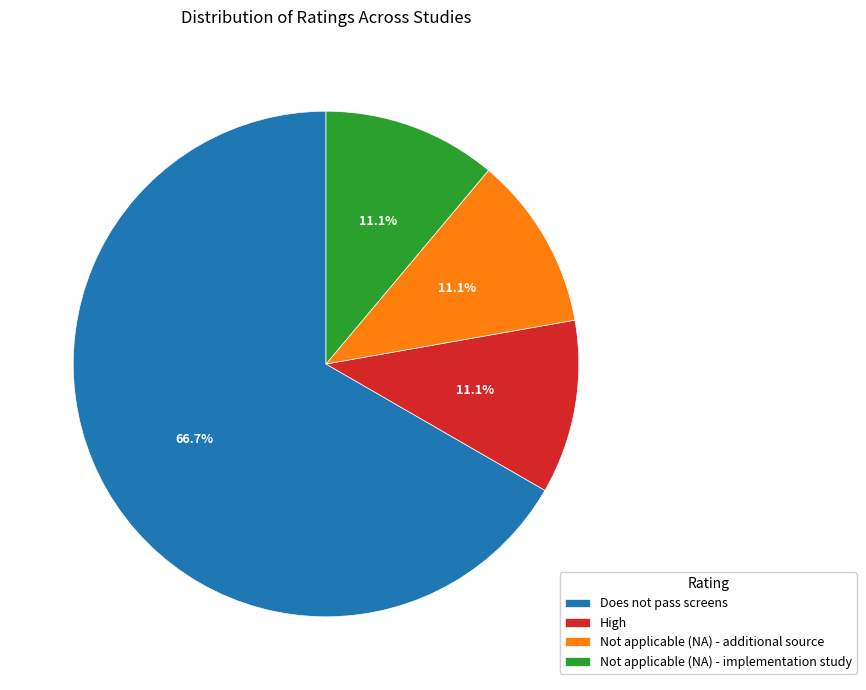

To the nearest percent, what percentage of the pie is Does not pass screens?

67%